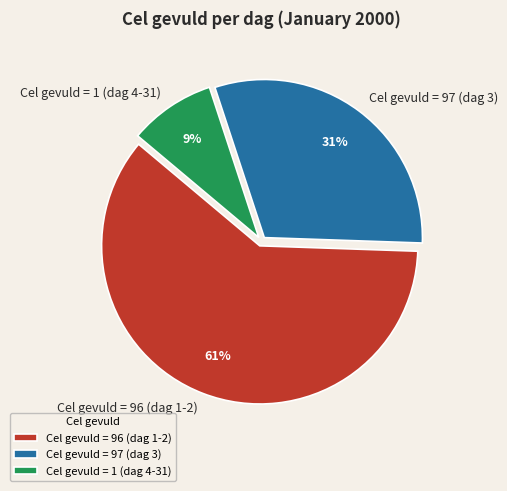

The Cel gevuld = 97 (dag 3) slice represents 31% of the pie. True or false?

True